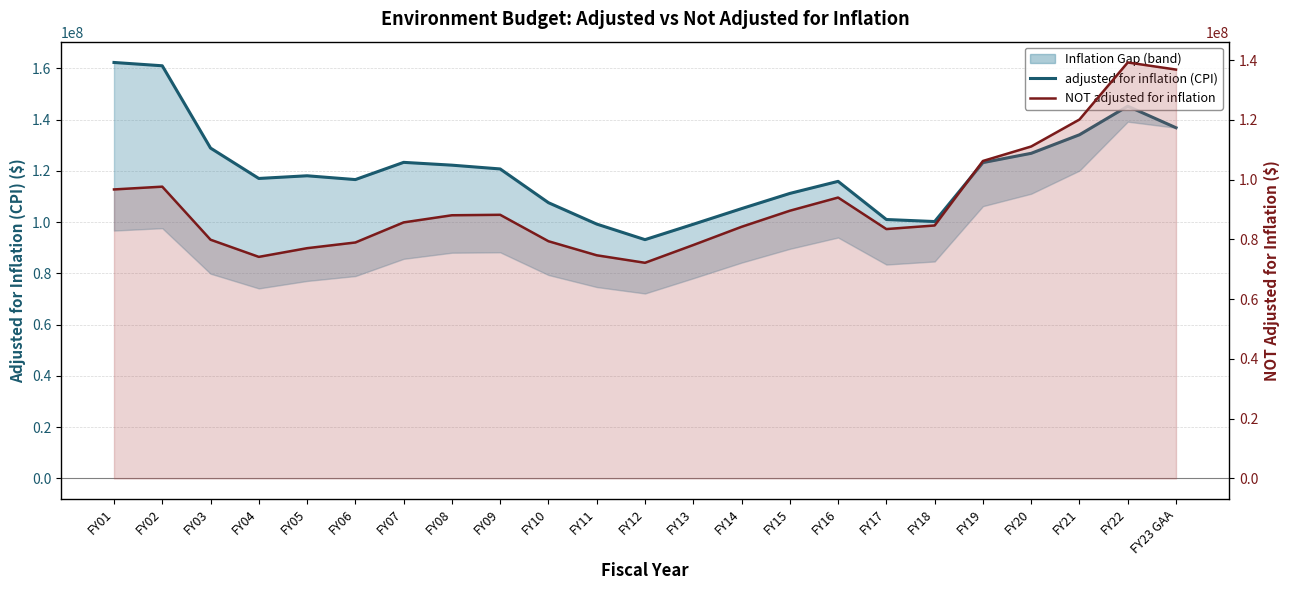

What is the total value across all series at FY12?

165347977